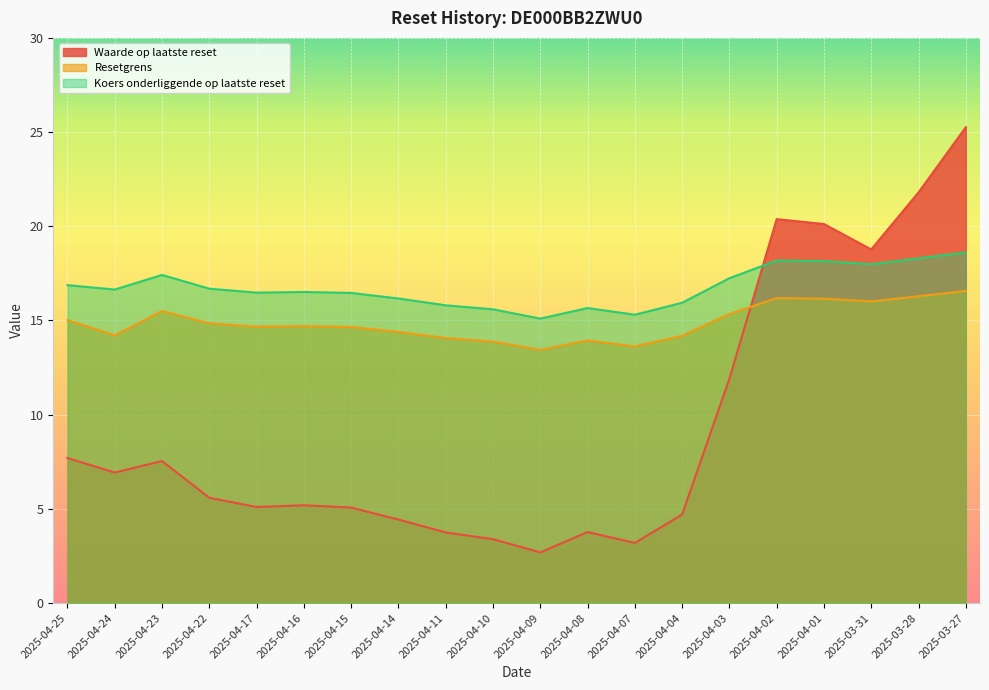

In Waarde op laatste reset, how many points are higher than both neighbors (excluding endpoints)?

4